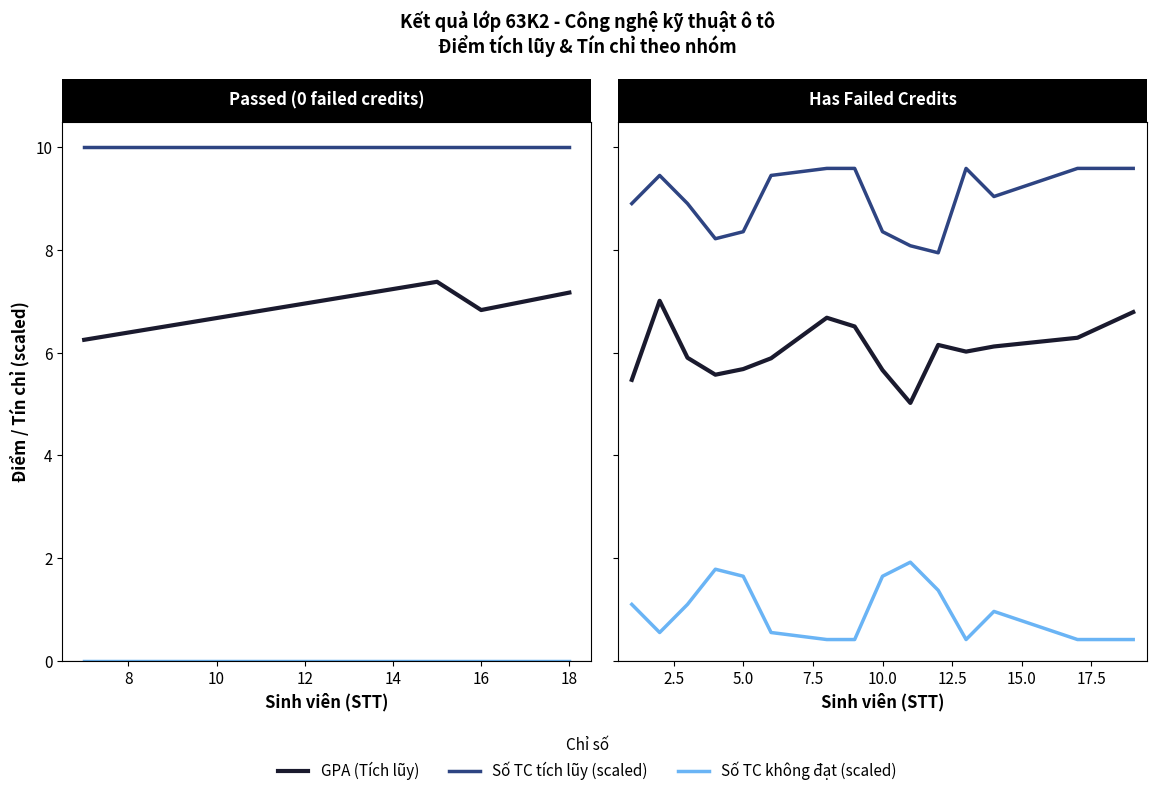

Rank the series by their maximum value, from lowest to highest.

Số TC không đạt (scaled), GPA (Tích lũy), Số TC tích lũy (scaled)